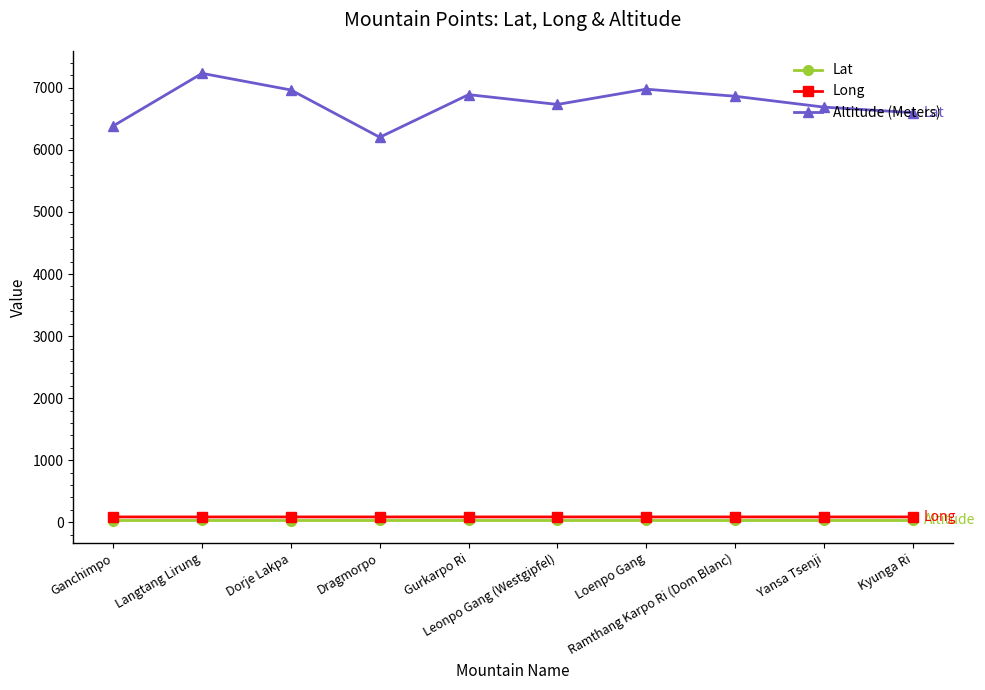

Which category has the highest value across all series?

Langtang Lirung